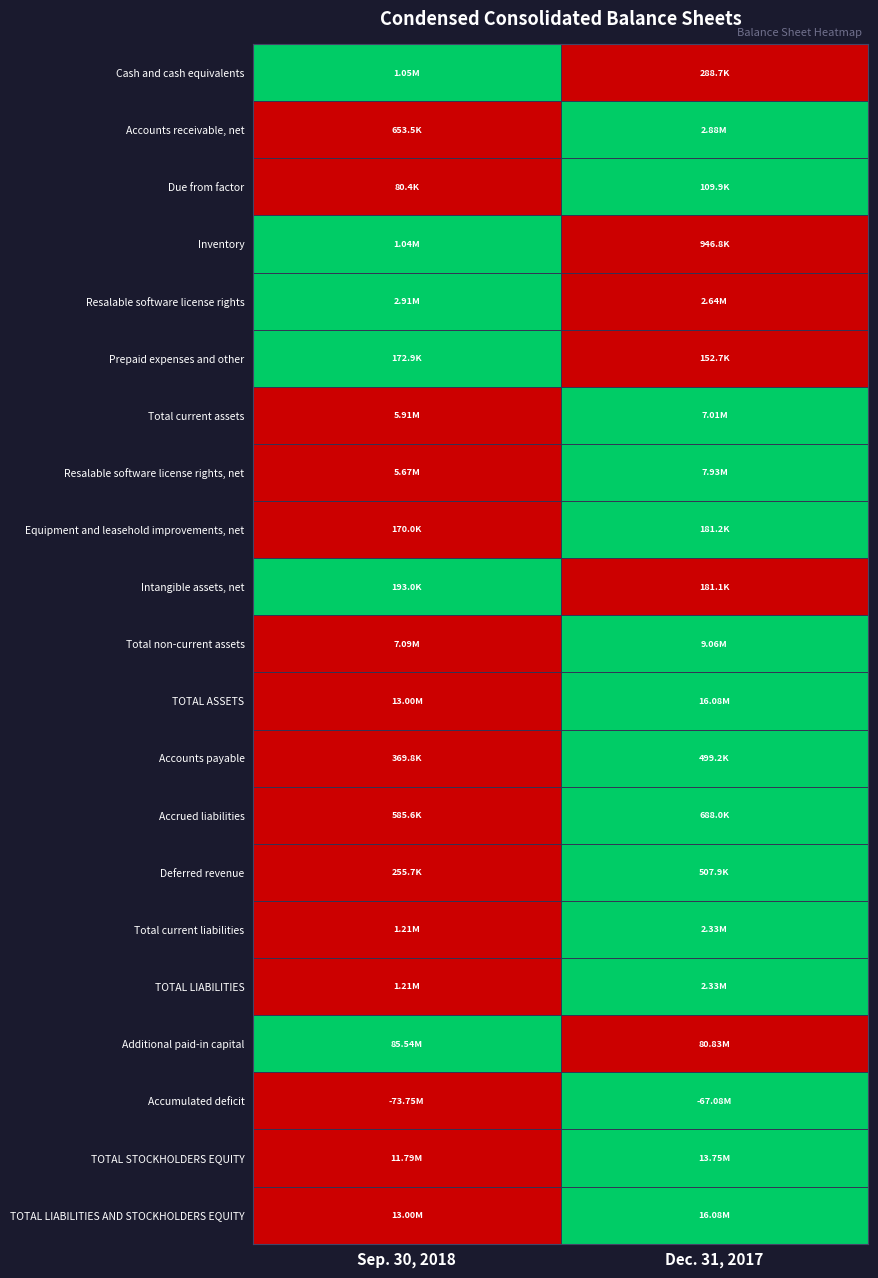

Reading right to left, extract all data points from this chart.

Cash and cash equivalents: Dec. 31, 2017=0	Sep. 30, 2018=1
Accounts receivable, net: Dec. 31, 2017=1	Sep. 30, 2018=0
Due from factor: Dec. 31, 2017=1	Sep. 30, 2018=0
Inventory: Dec. 31, 2017=0	Sep. 30, 2018=1
Resalable software license rights: Dec. 31, 2017=0	Sep. 30, 2018=1
Prepaid expenses and other: Dec. 31, 2017=0	Sep. 30, 2018=1
Total current assets: Dec. 31, 2017=1	Sep. 30, 2018=0
Resalable software license rights, net: Dec. 31, 2017=1	Sep. 30, 2018=0
Equipment and leasehold improvements, net: Dec. 31, 2017=1	Sep. 30, 2018=0
Intangible assets, net: Dec. 31, 2017=0	Sep. 30, 2018=1
Total non-current assets: Dec. 31, 2017=1	Sep. 30, 2018=0
TOTAL ASSETS: Dec. 31, 2017=1	Sep. 30, 2018=0
Accounts payable: Dec. 31, 2017=1	Sep. 30, 2018=0
Accrued liabilities: Dec. 31, 2017=1	Sep. 30, 2018=0
Deferred revenue: Dec. 31, 2017=1	Sep. 30, 2018=0
Total current liabilities: Dec. 31, 2017=1	Sep. 30, 2018=0
TOTAL LIABILITIES: Dec. 31, 2017=1	Sep. 30, 2018=0
Additional paid-in capital: Dec. 31, 2017=0	Sep. 30, 2018=1
Accumulated deficit: Dec. 31, 2017=1	Sep. 30, 2018=0
TOTAL STOCKHOLDERS EQUITY: Dec. 31, 2017=1	Sep. 30, 2018=0
TOTAL LIABILITIES AND STOCKHOLDERS EQUITY: Dec. 31, 2017=1	Sep. 30, 2018=0